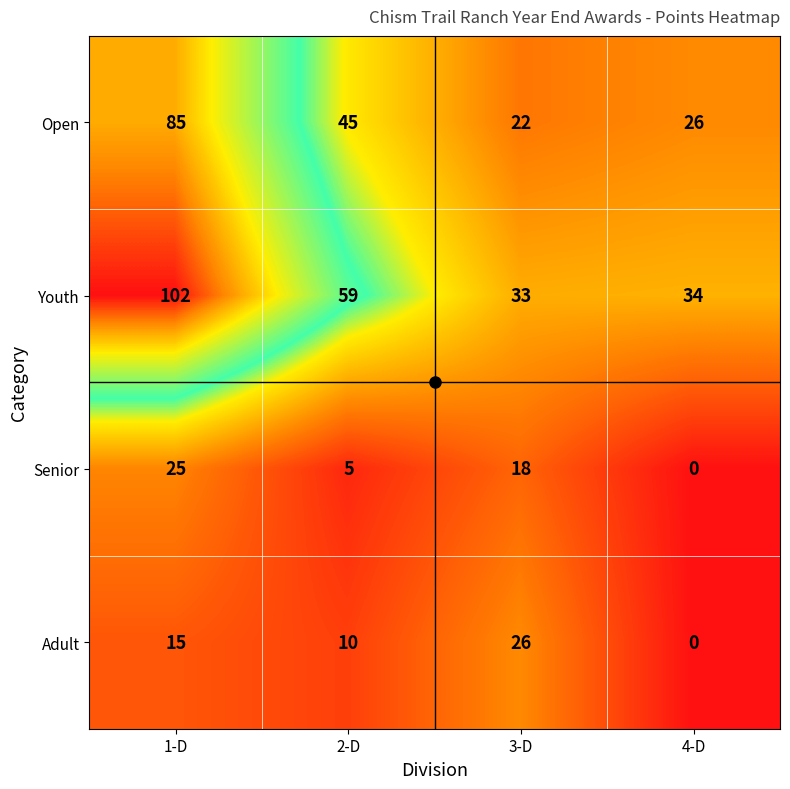

How many categories are shown in the chart?

4